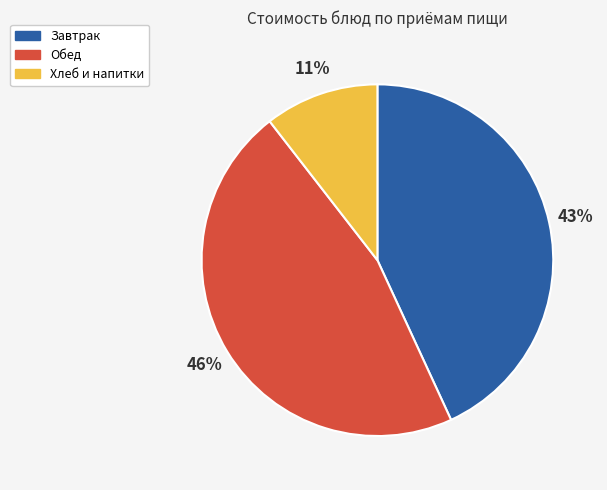

To the nearest percent, what is the average slice percentage?

33%